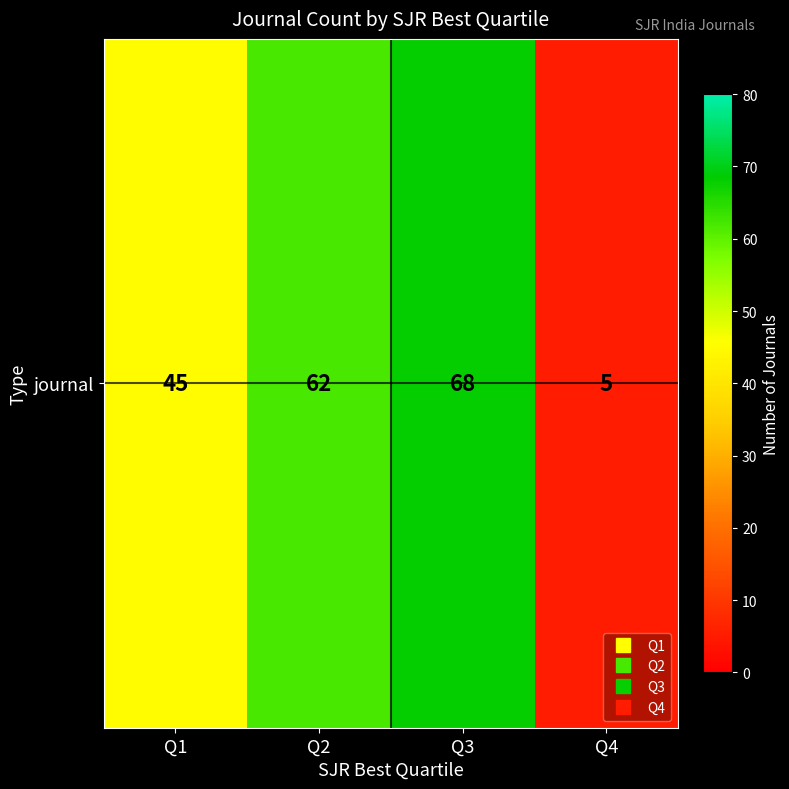

List the labels in order of value, largest first.

Q3, Q2, Q1, Q4